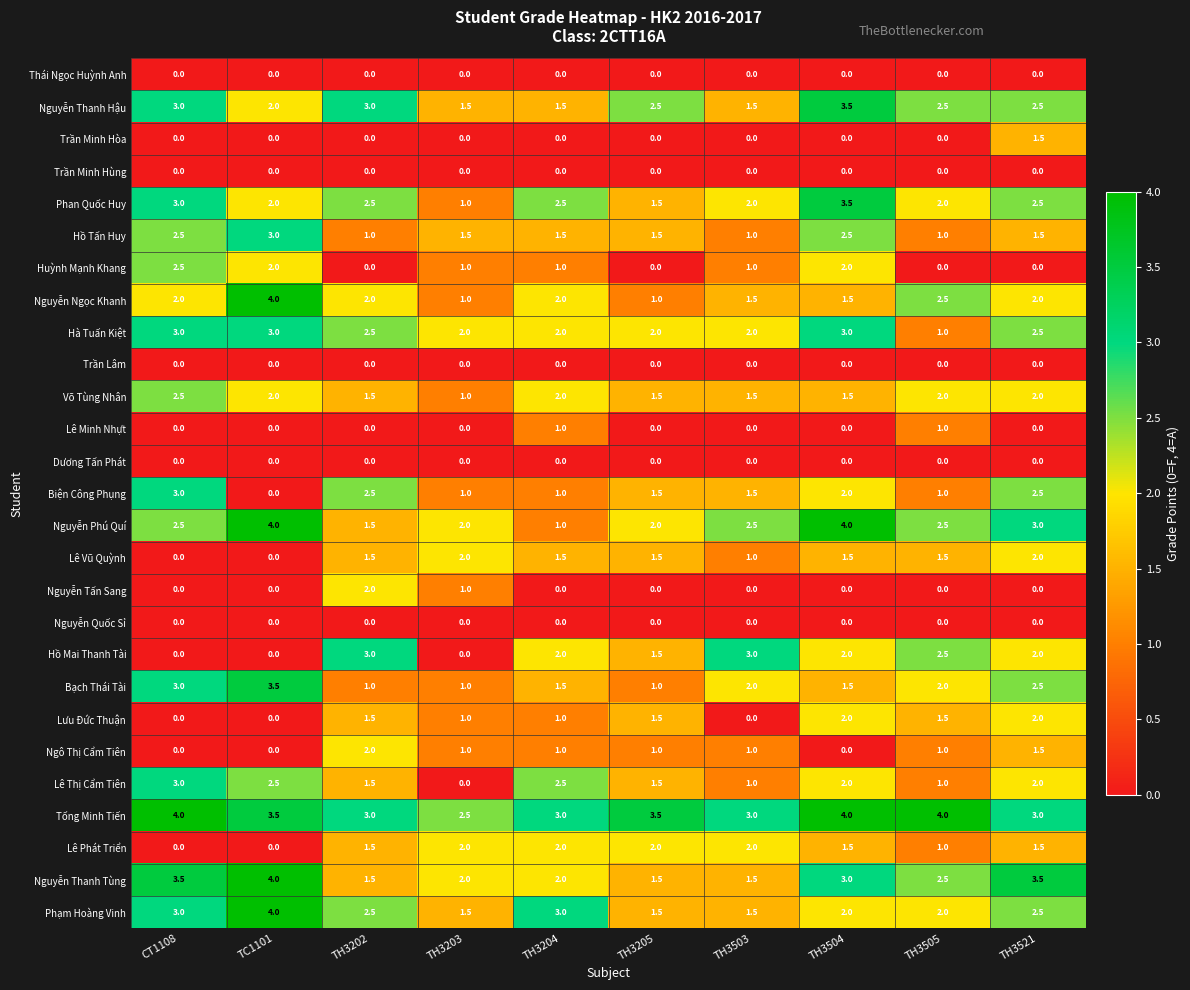

How many categories are shown in the chart?

10